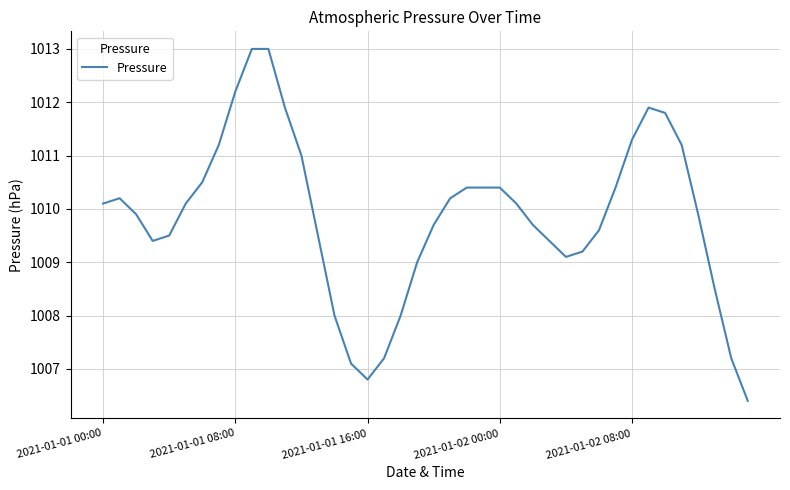

What is the minimum value shown in the chart?

1006.4